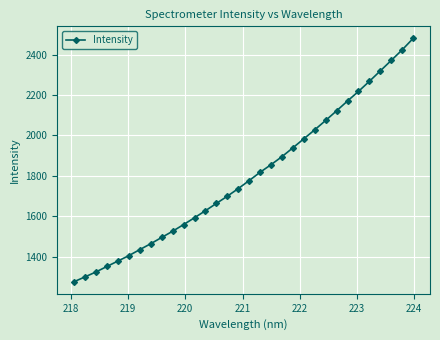

What is the smallest value displayed?

1277.4